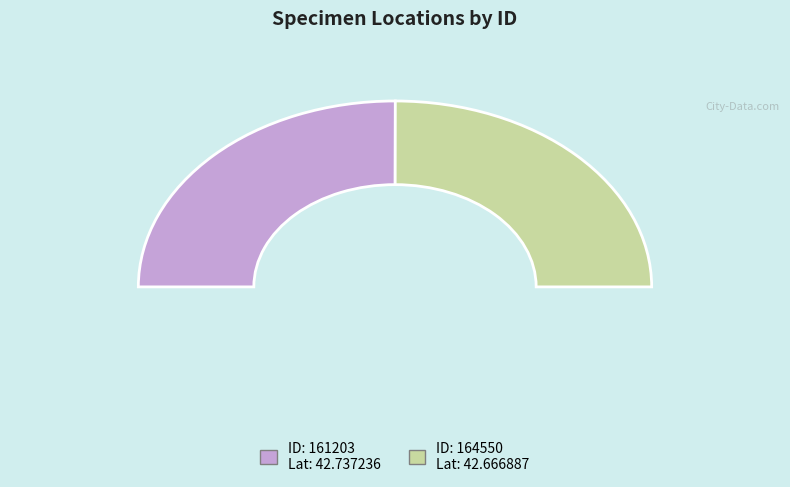

To the nearest percent, what is the average slice percentage?

50%